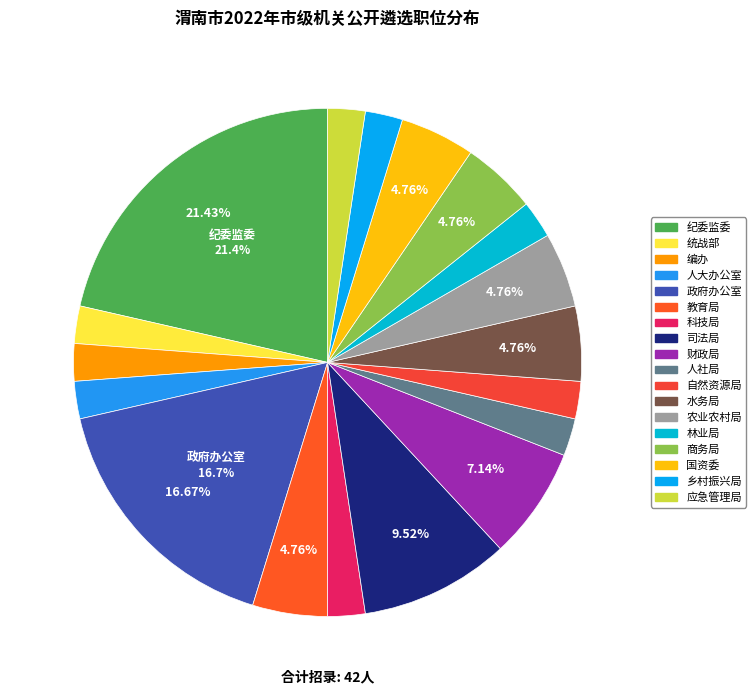

Which category has the smallest portion of the pie?

中共渭南市委统战部